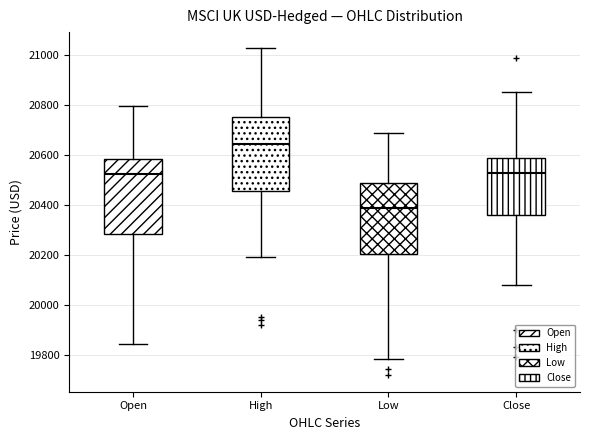

Where does the lower whisker of the box for Low end on the y-axis? The values are not printed on the chart, so give them approximately, as read against the axis.

19780